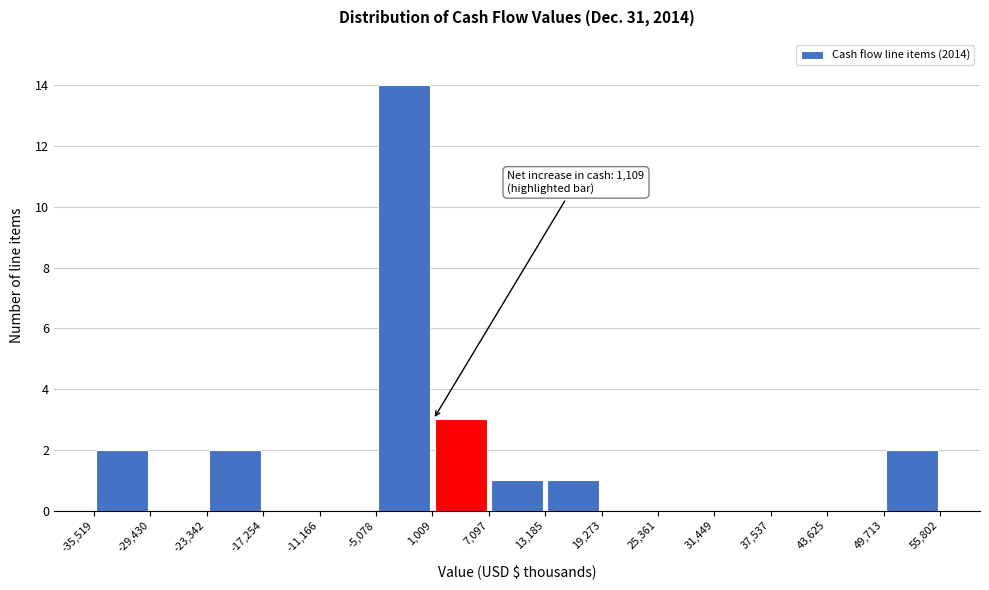

Which range on the x-axis has the tallest bar?

-5,078 to 1,009